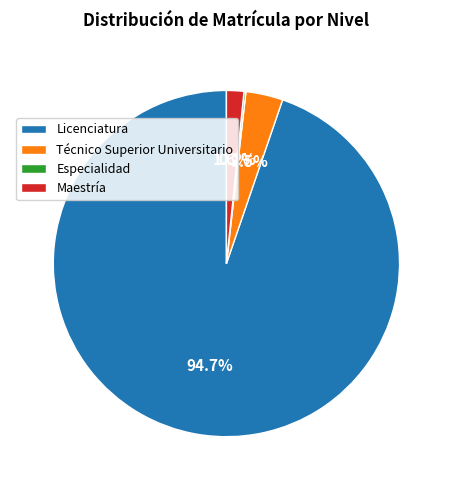

What portion of the pie excludes Maestría?

98.4%